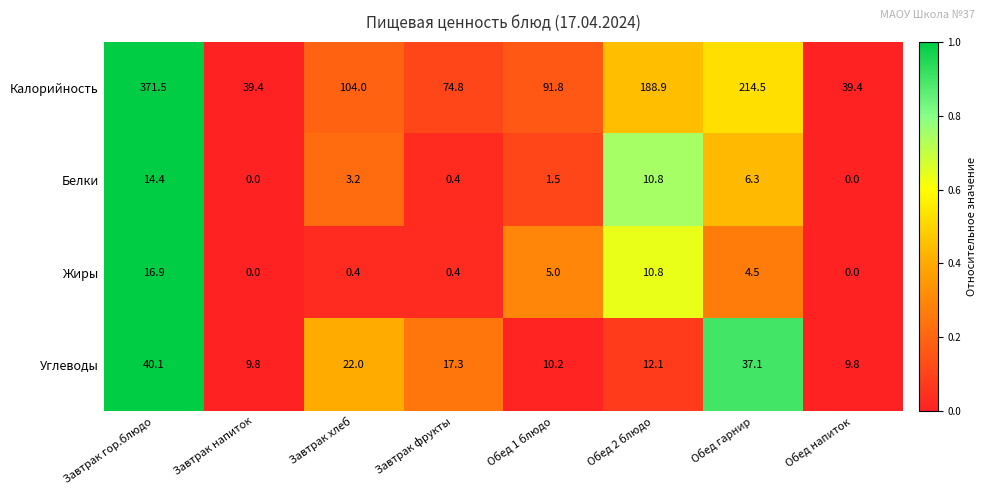

Is it true that Калорийность equals 66.4 at Завтрак напиток?

False